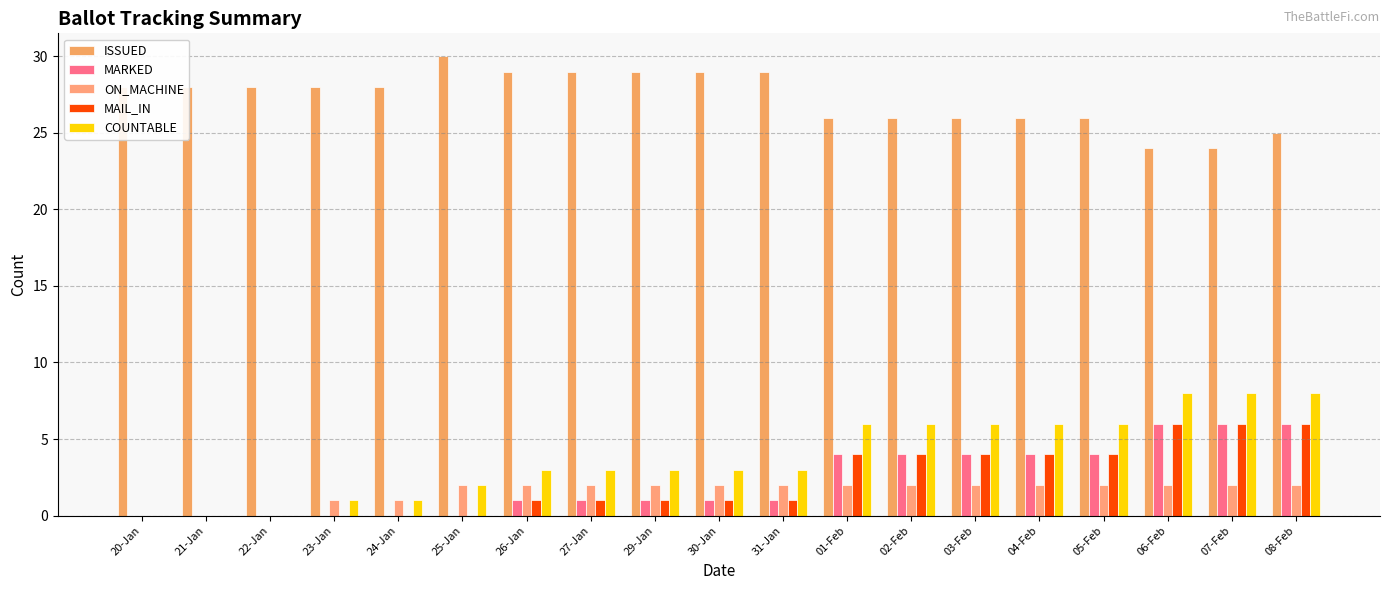

What are all the series names shown in the legend?

ISSUED, MARKED, ON_MACHINE, MAIL_IN, COUNTABLE